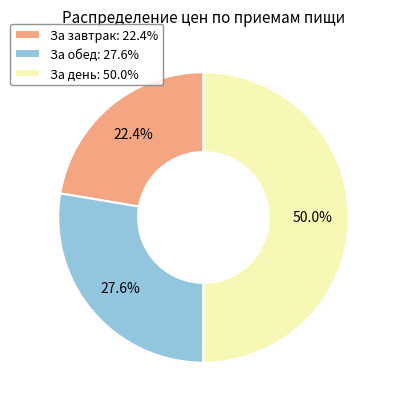

True or false: За завтрак accounts for 31% of the total.

False